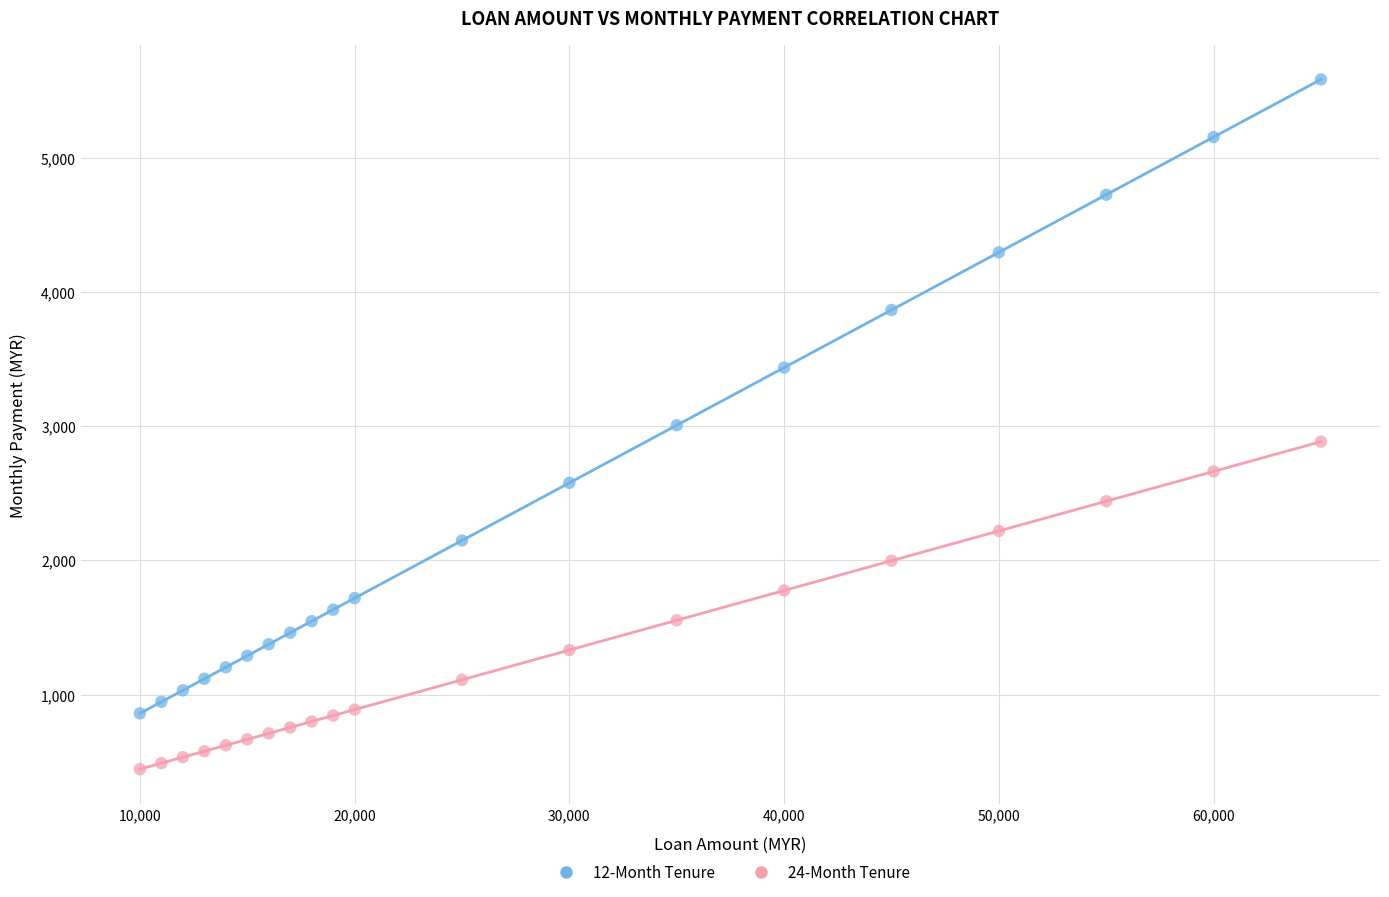

Which series has the widest spread of Y values?

12-Month Tenure